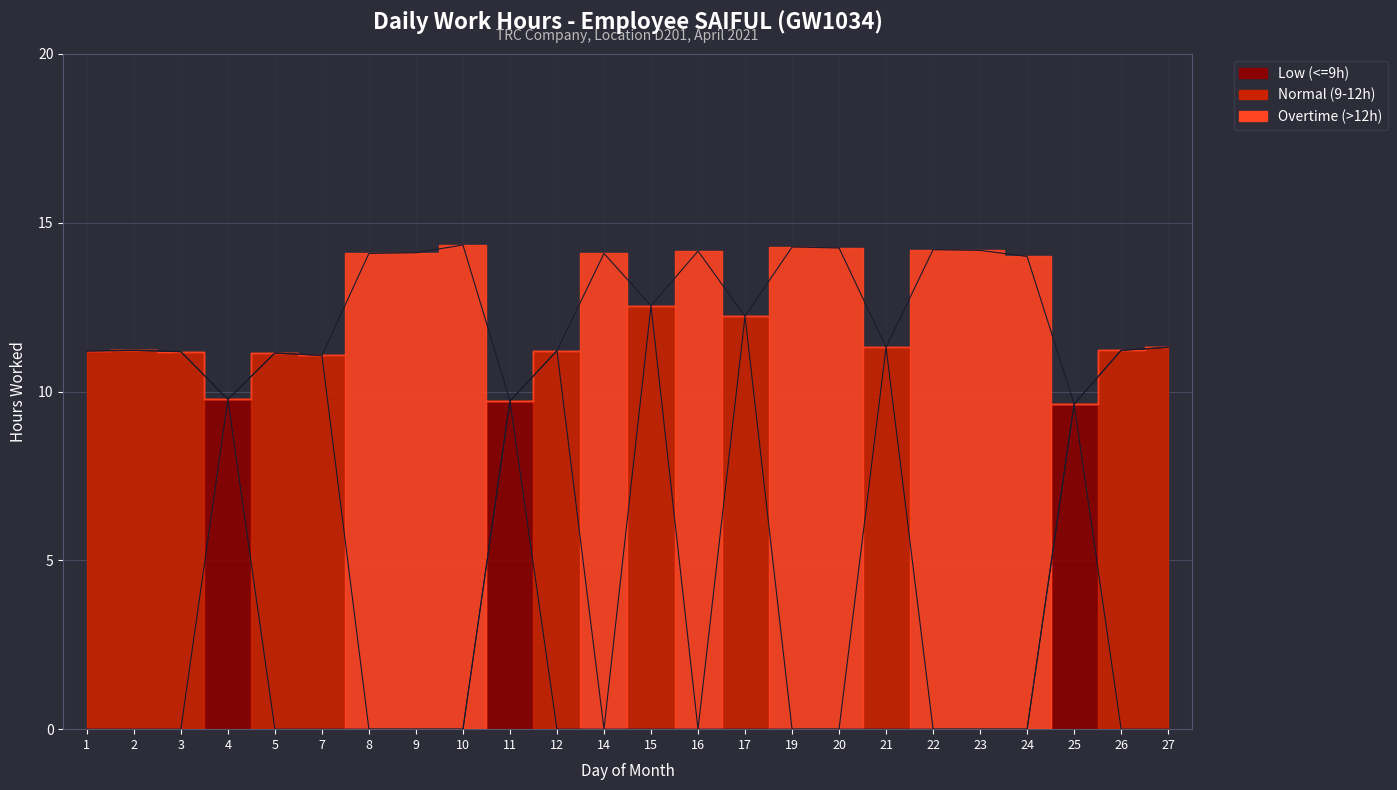

What is the sum of all Low (<=9h) values?

29.1